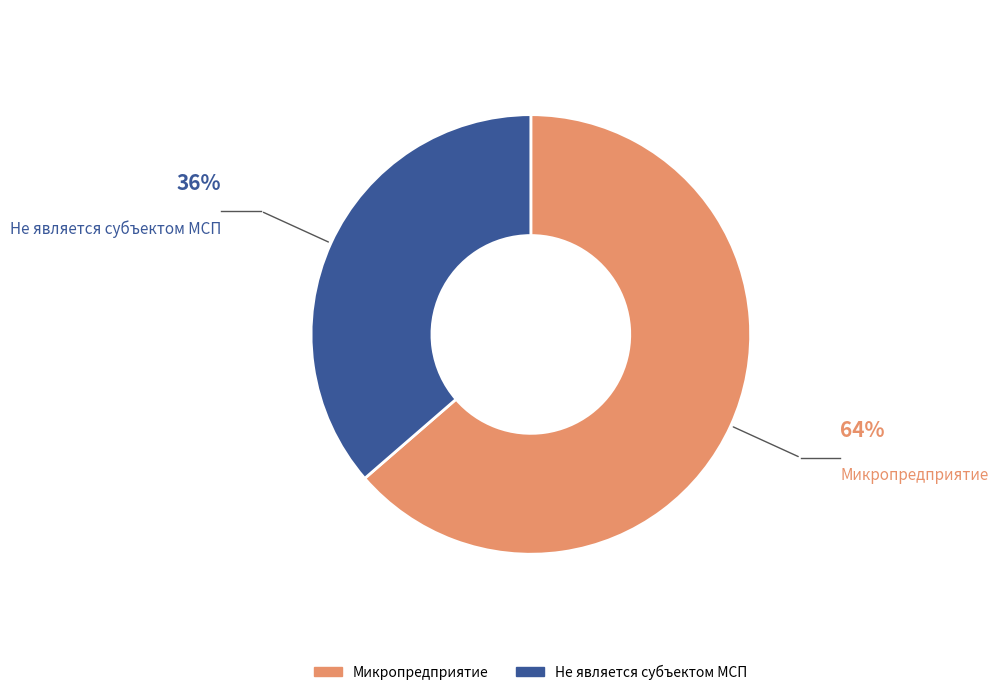

Rank the categories by value from highest to lowest.

Микропредприятие, Не является субъектом МСП